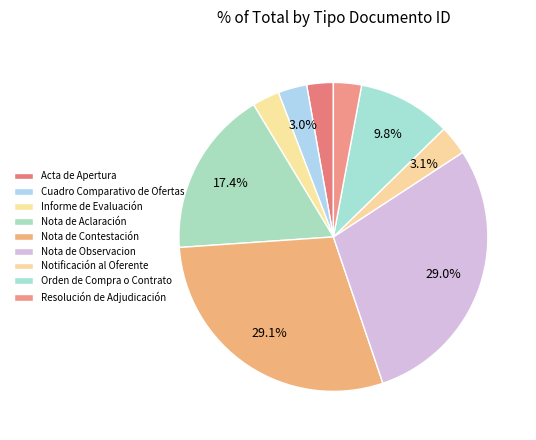

Rank the categories by value from lowest to highest.

Acta de Apertura, Informe de Evaluación, Resolución de Adjudicación, Cuadro Comparativo de Ofertas, Notificación al Oferente, Orden de Compra o Contrato, Nota de Aclaración, Nota de Observacion, Nota de Contestación